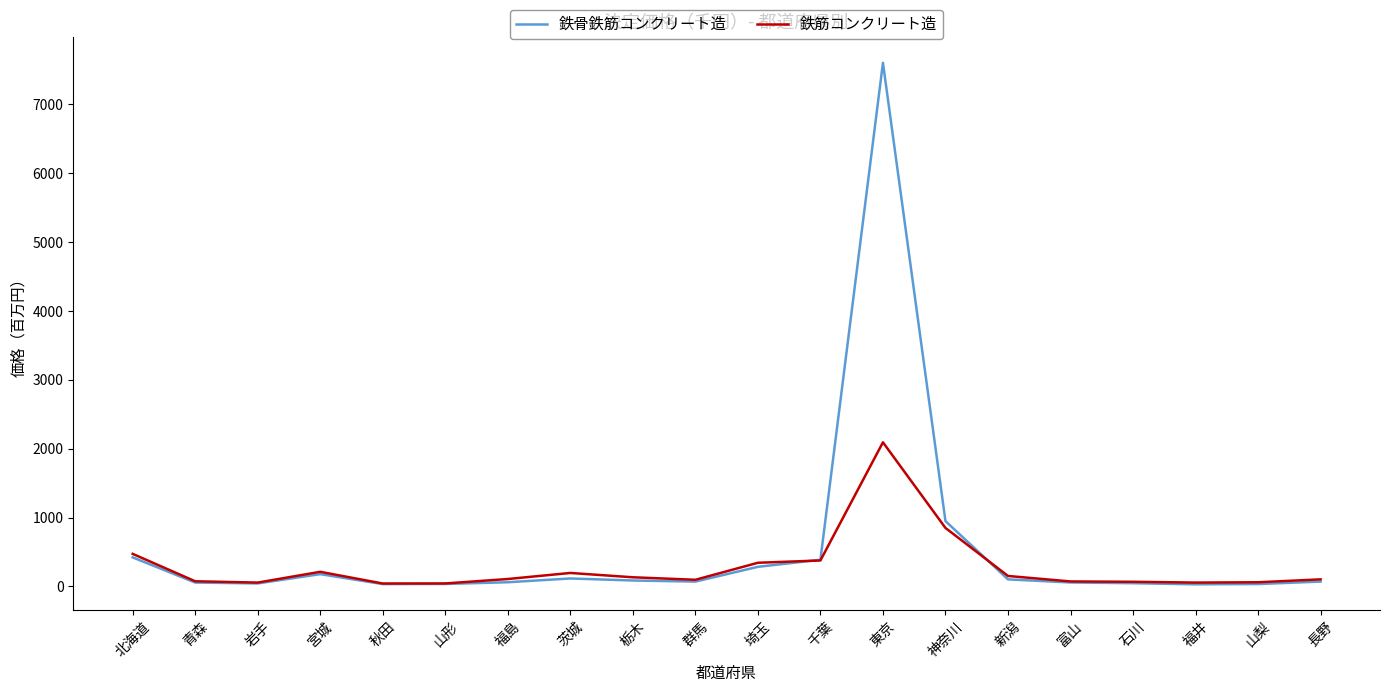

True or false: 鉄骨鉄筋コンクリート造 has a value of 284.7 at 埼玉.

True